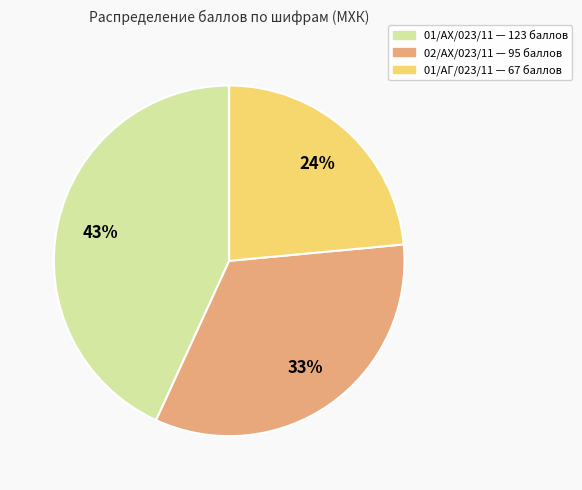

Is it true that 01/АГ/023/11 is 24% of the pie?

True